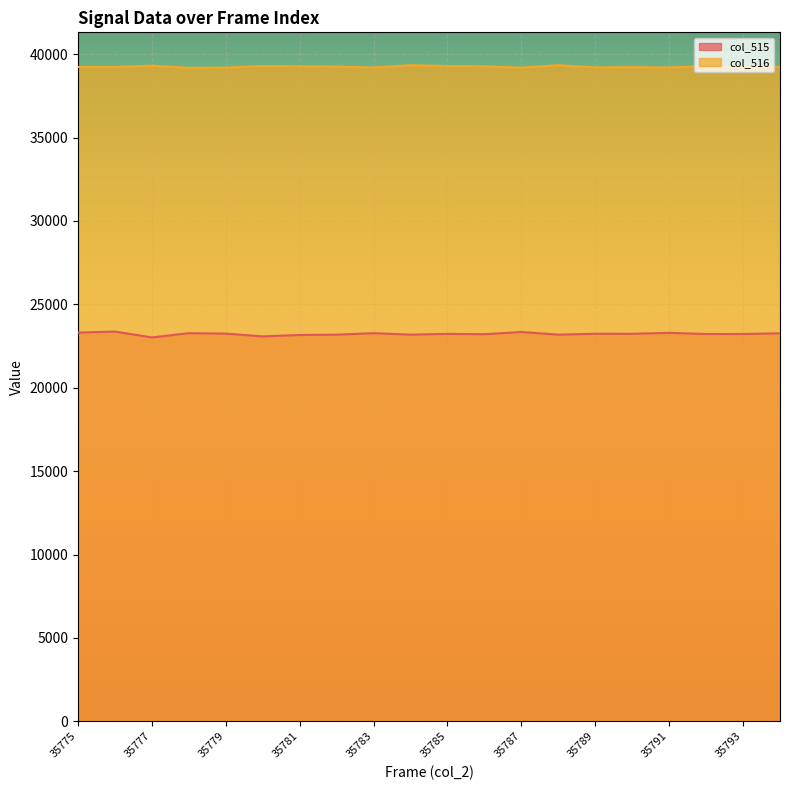

Does the chart display data point markers on the line(s)?

No